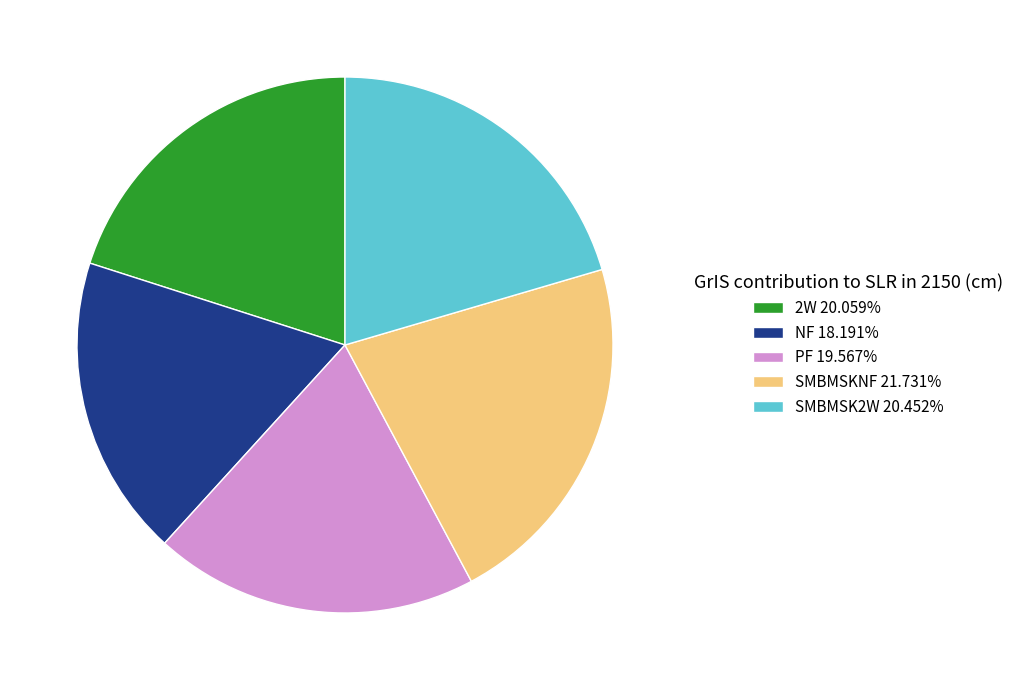

True or false: 2W accounts for 7% of the total.

False